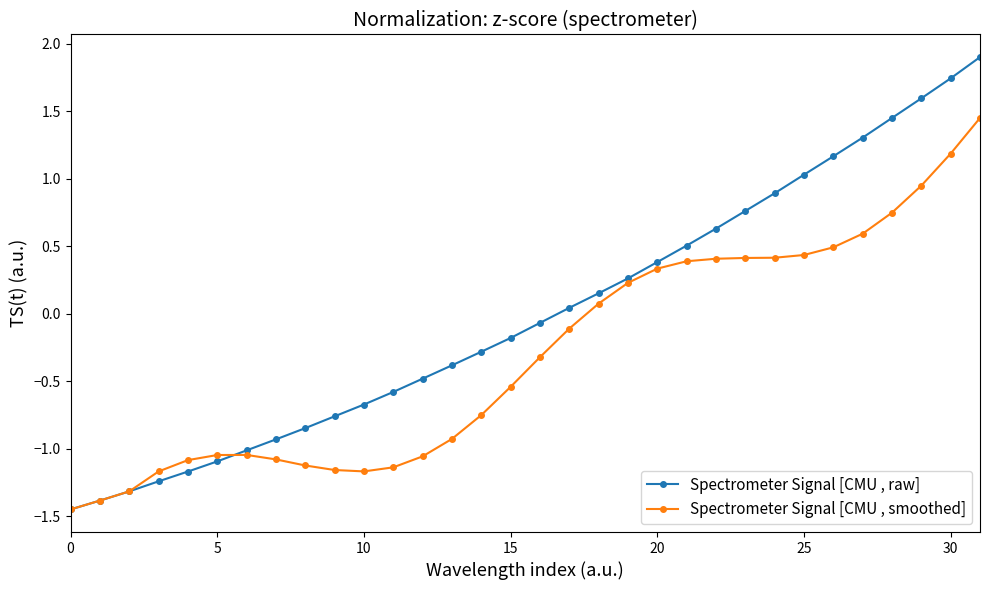

What is the value of the Spectrometer Signal [CMU , smoothed] point at the 19th from the left?

0.1